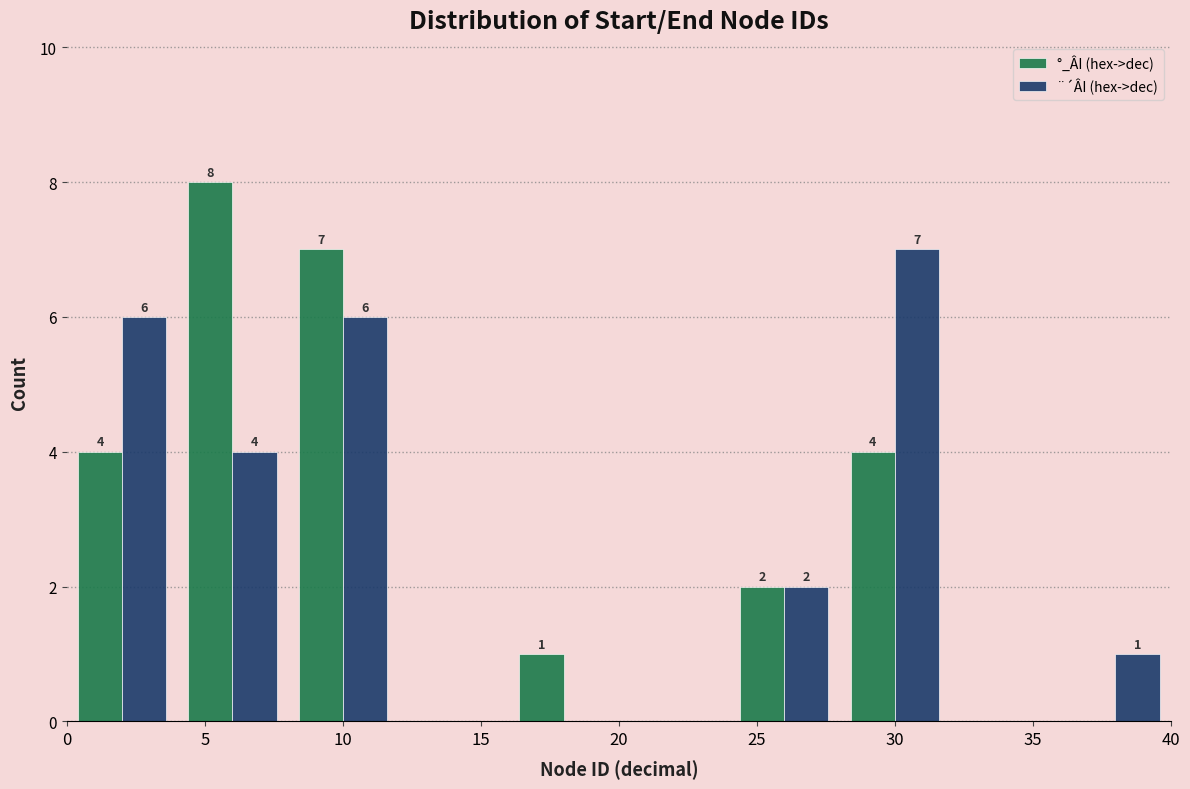

In the °_ÂI (hex->dec) series, which range on the x-axis has the tallest bar?

4 to 8